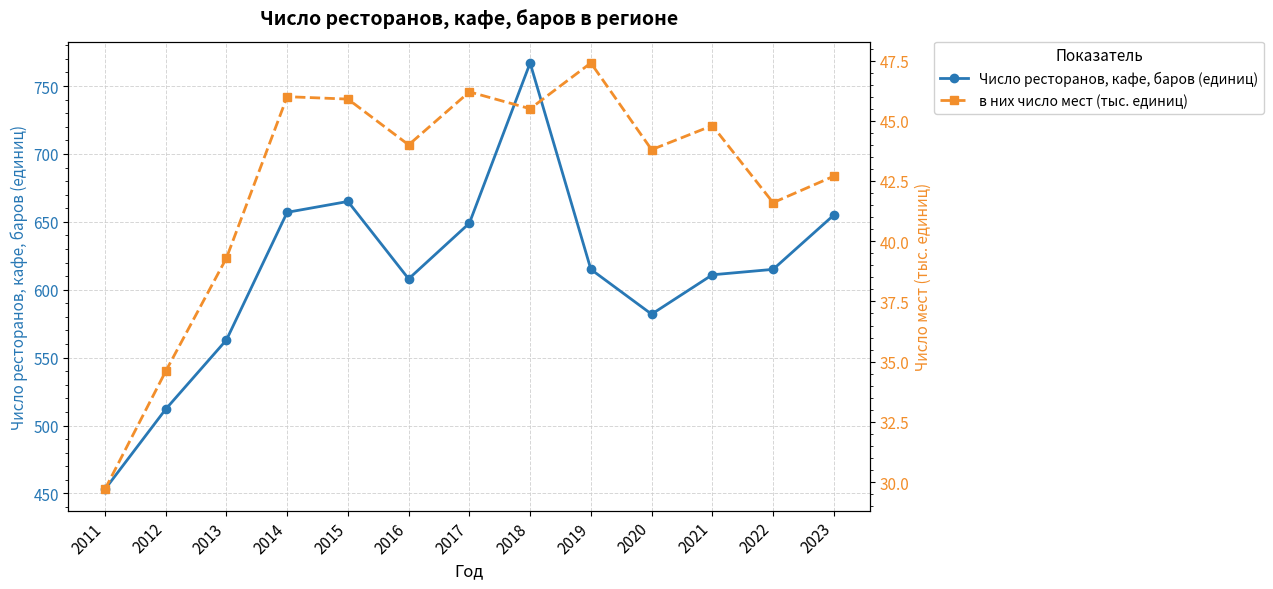

What is the value of the в них число мест (тыс. единиц) point at the 3rd from the left?

39.3